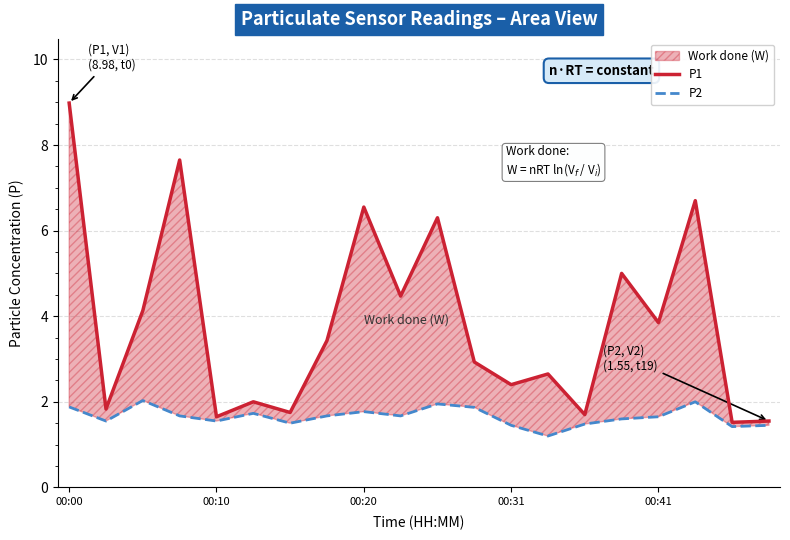

True or false: P2 and P1 cross at least once.

False